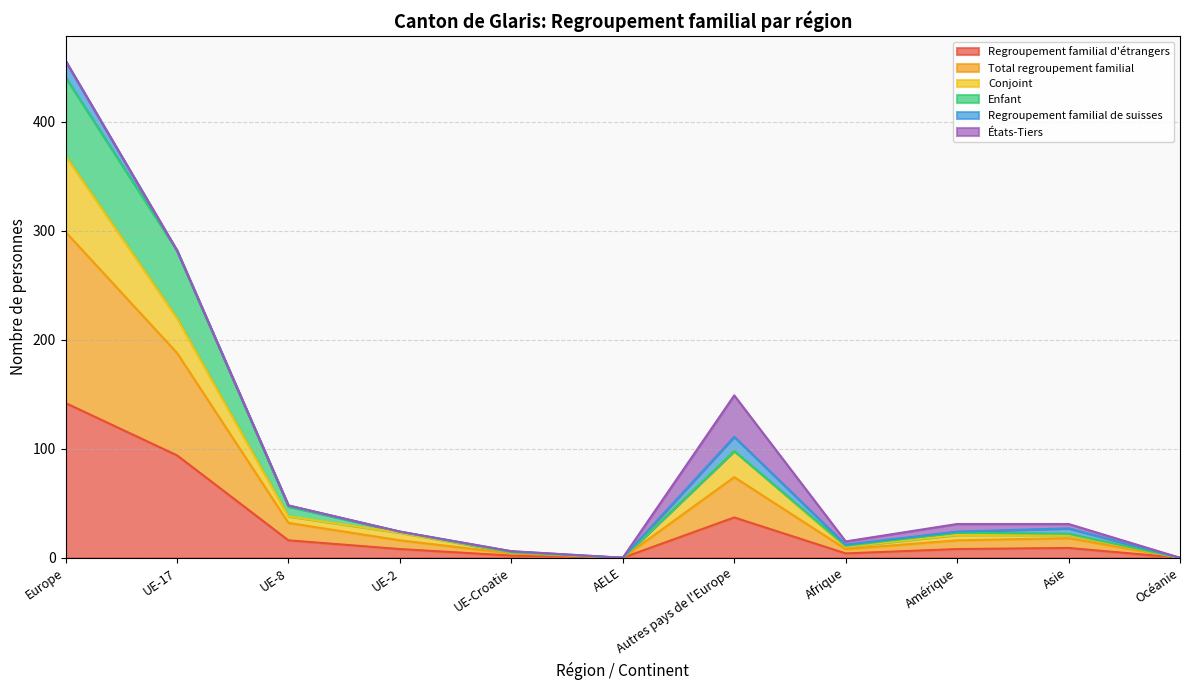

How many data points in Conjoint are above 31?

4